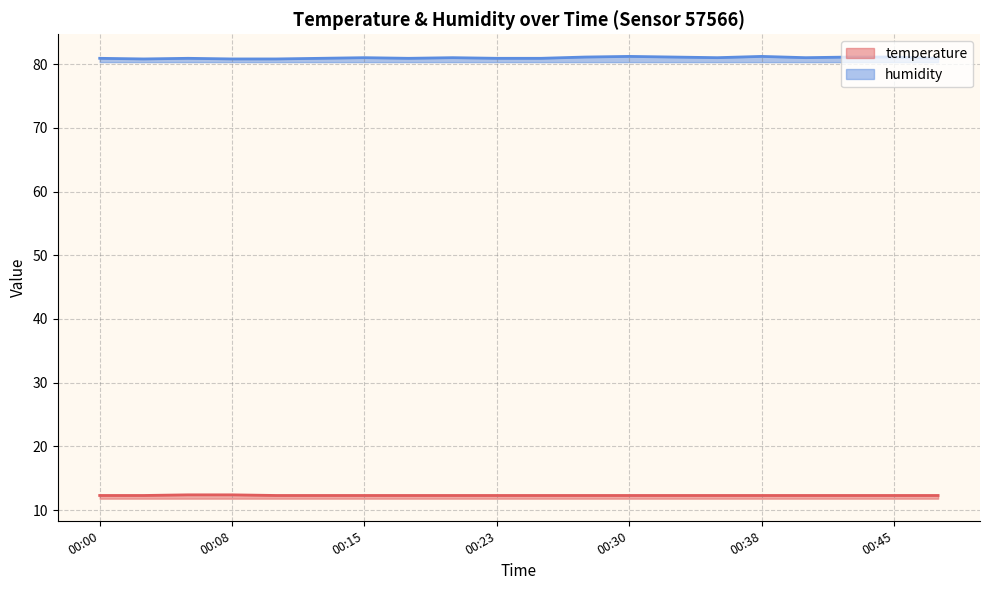

Rank the categories by temperature value from lowest to highest.

00:00, 00:03, 00:11, 00:13, 00:15, 00:18, 00:20, 00:23, 00:25, 00:28, 00:30, 00:33, 00:35, 00:38, 00:40, 00:42, 00:45, 00:47, 00:06, 00:08